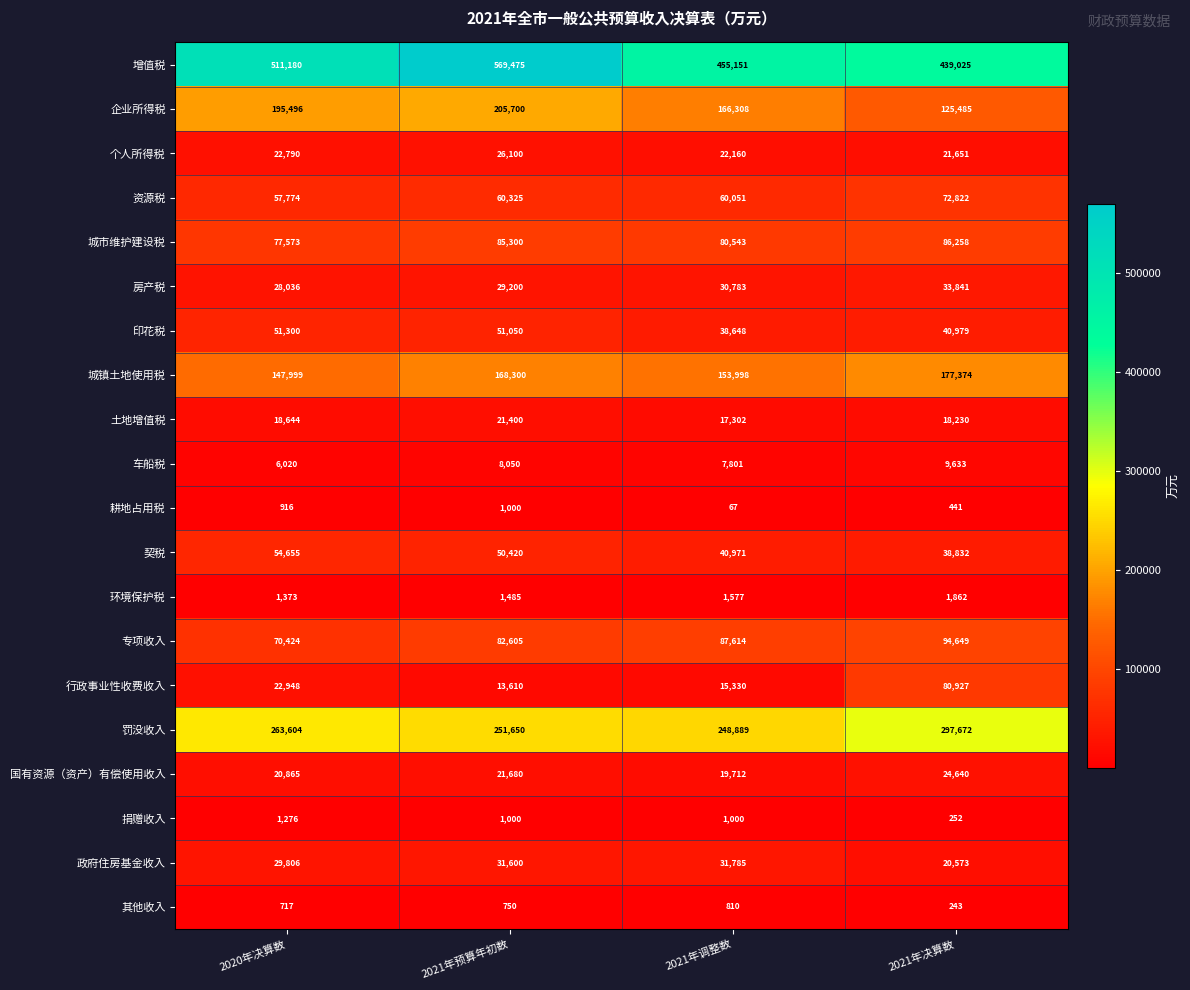

Is it true that 城市维护建设税 equals 22721 at 2021年决算数?

False